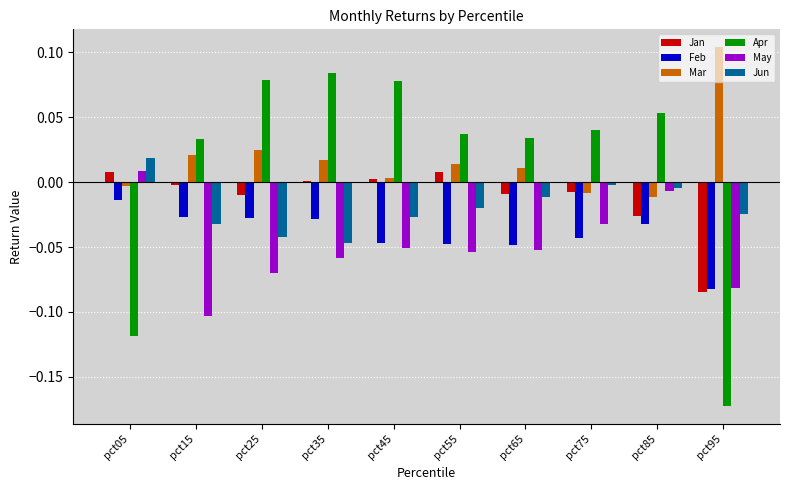

The value of Jun at pct25 is -0.0. True or false?

True